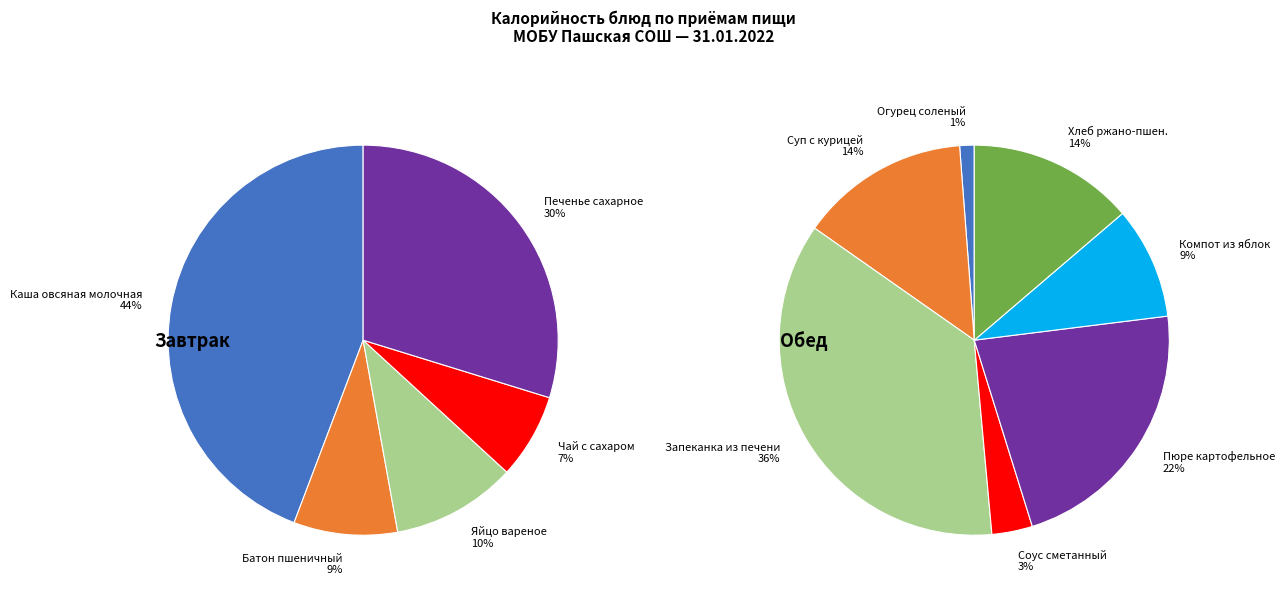

Does Пюре картофельное represent more than half of the total?

No